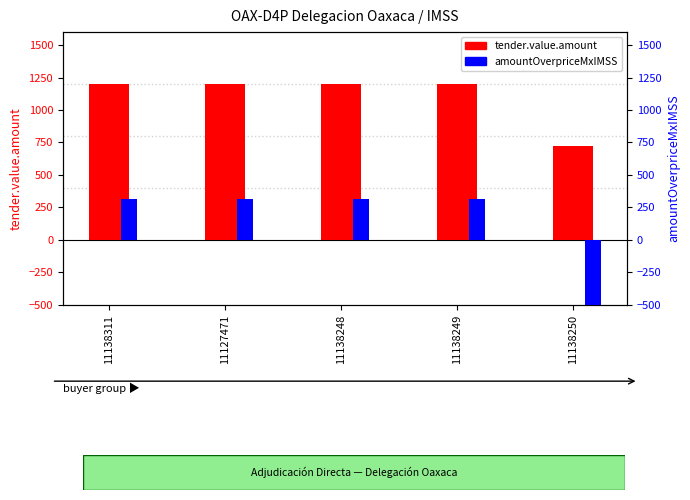

What is the value of the contracts.items.unit.value.amountOverpriceMxIMSS bar at the 1st from the left?

318.0